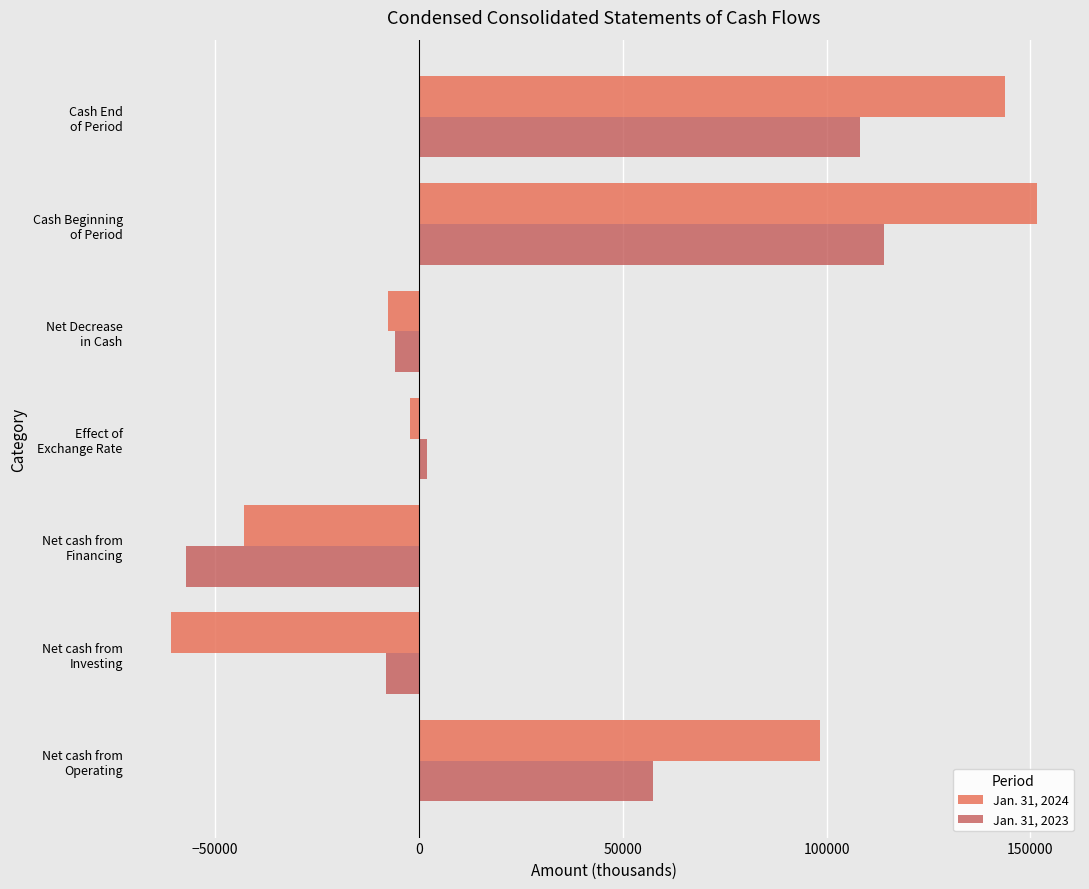

Which series has the largest range (max minus min)?

Jan. 31, 2024